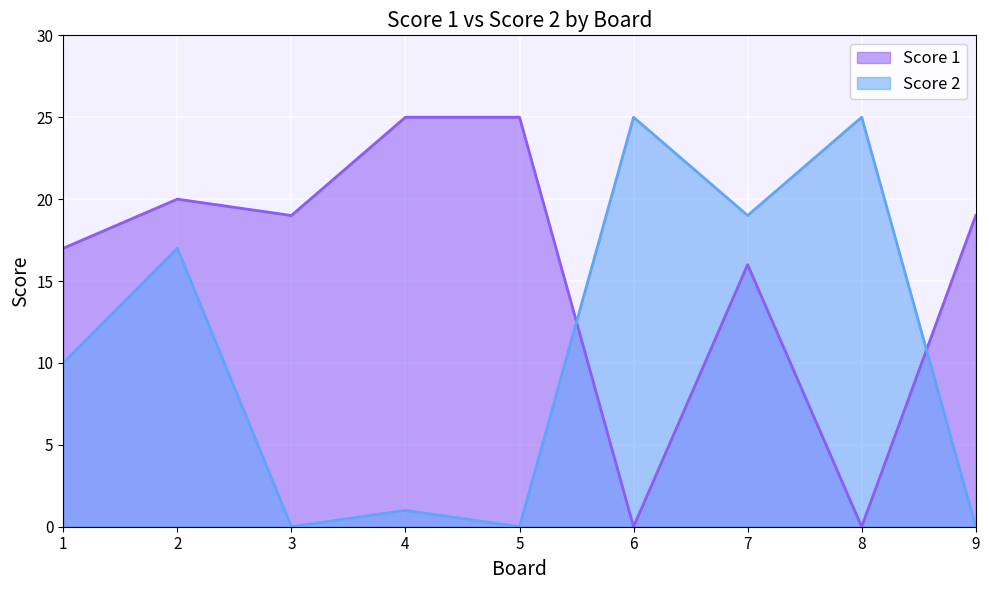

How many distinct data groups are displayed?

2